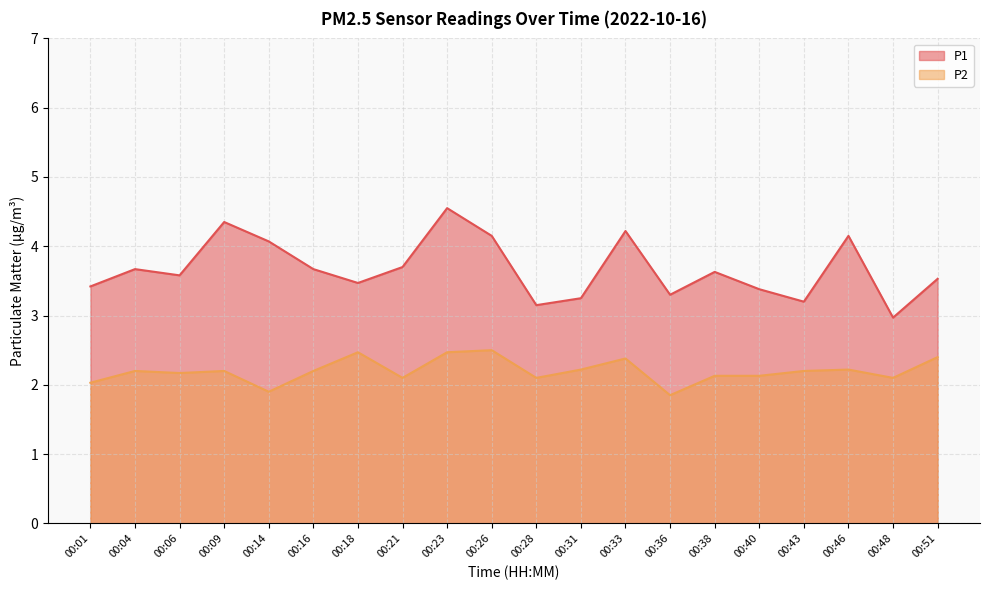

Where is the first local maximum for P1?

00:04